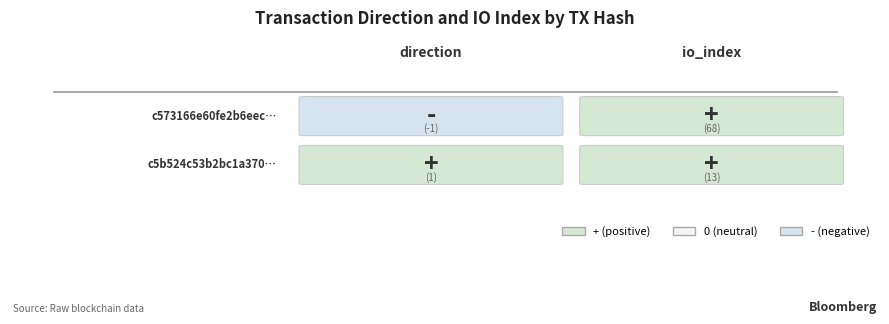

The c5b524c53b2bc1a370dba8387a8663596b38977 series shows 0 at 0. True or false?

False